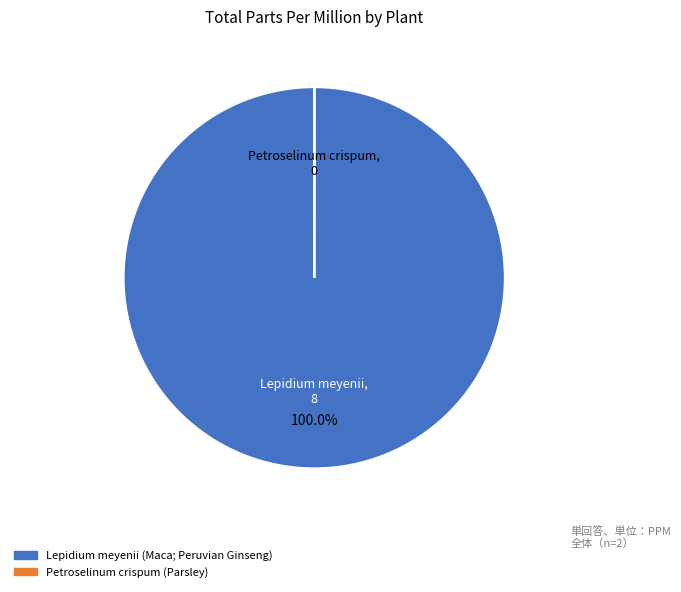

Is there a majority slice in this chart?

Yes